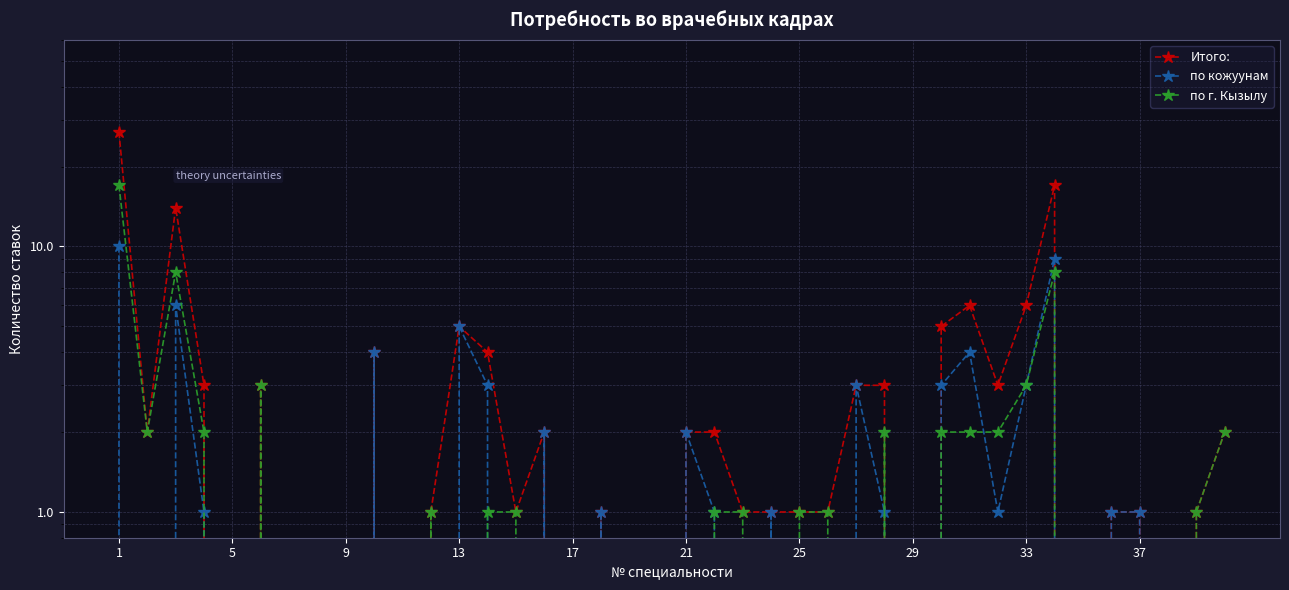

How many values in the по г. Кызылу series exceed 1?

12